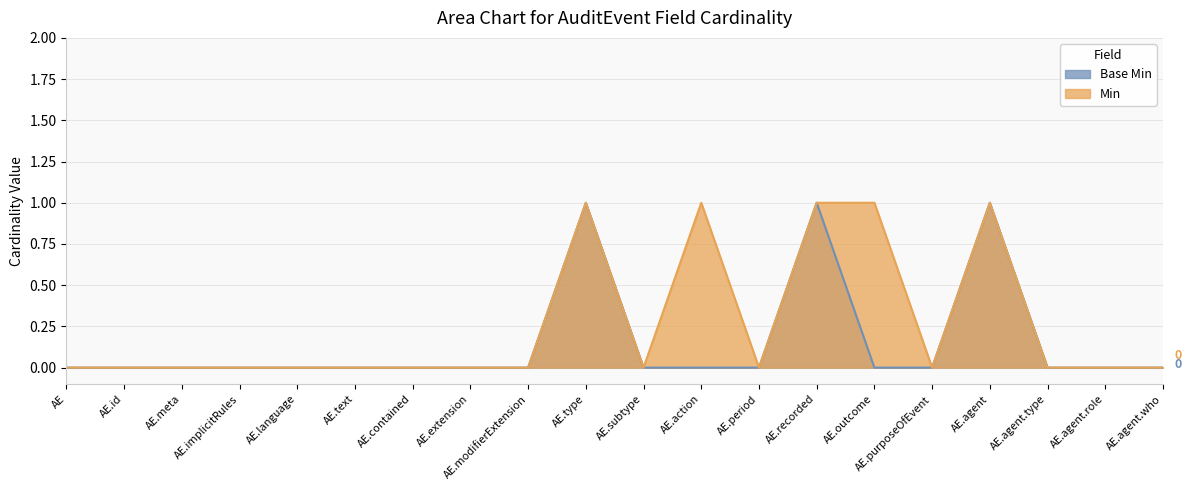

True or false: Min and Base Min intersect in this chart.

False